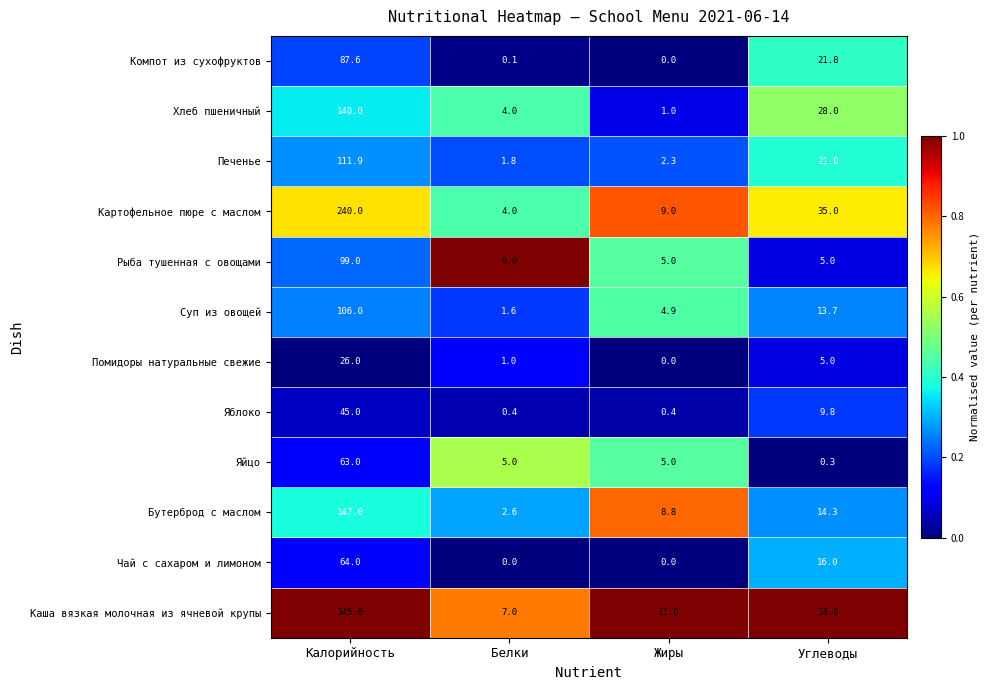

What is the difference between the Суп из овощей values at Углеводы and Калорийность?

92.3